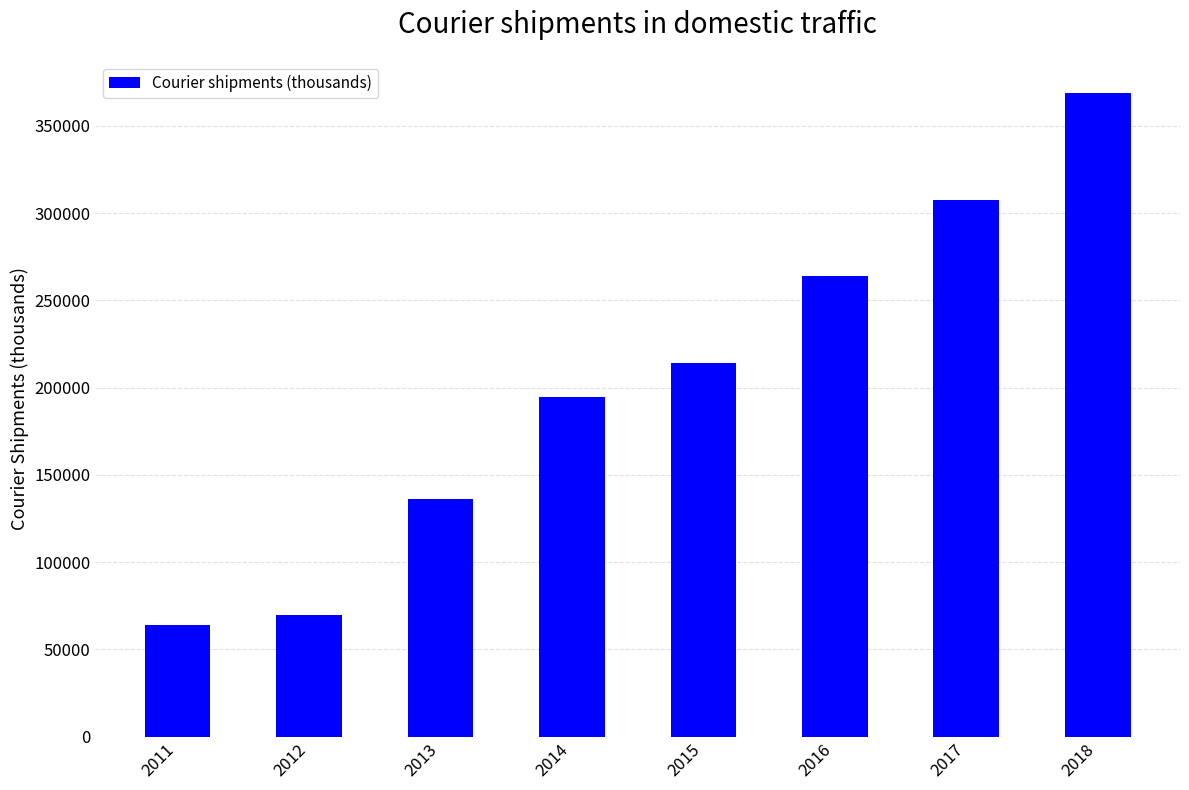

Count the values in the range 136396 to 307751.

5